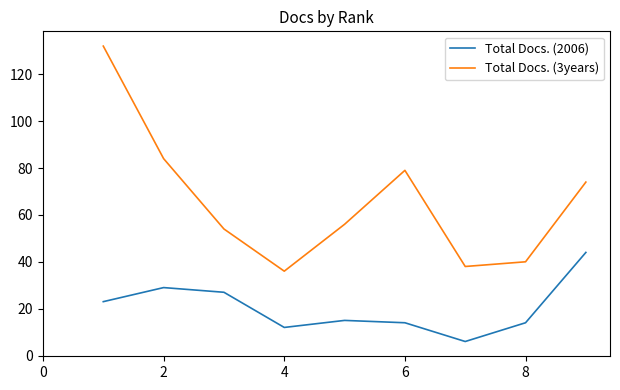

True or false: Total Docs. (2006) and Total Docs. (3years) cross at least once.

False